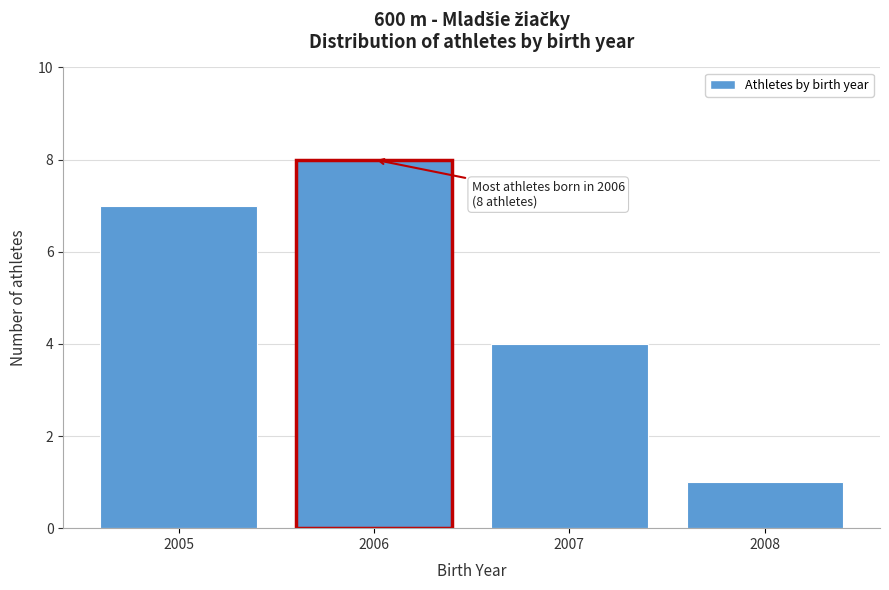

Reading right to left, extract all data points from this chart.

1	4	8	7